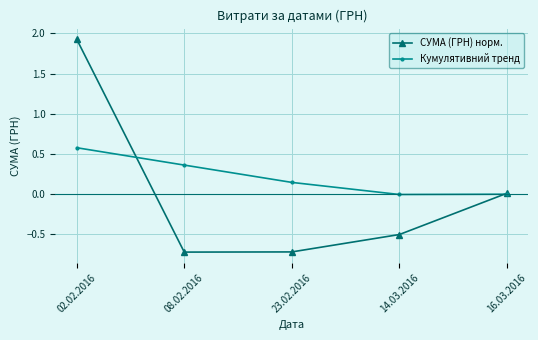

Is it true that СУМА (ГРН) норм. equals 2.8 at 02.02.2016?

False